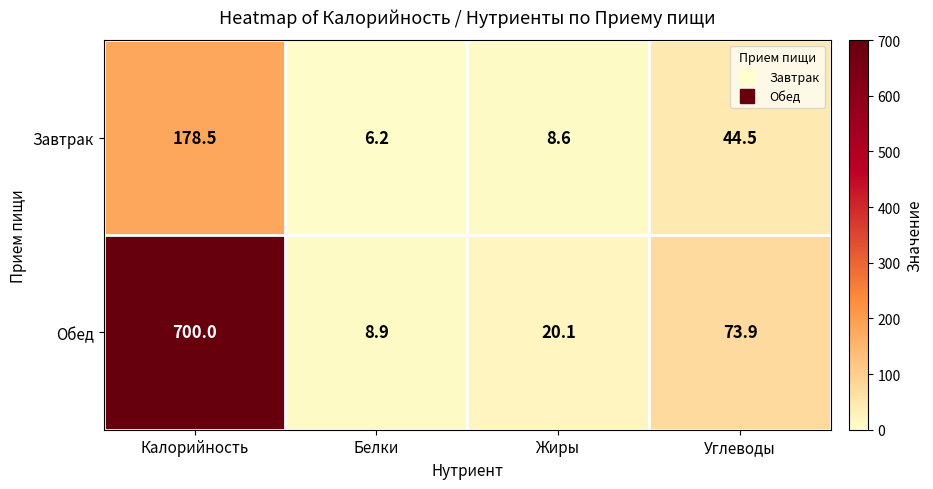

At which label does Обед reach its peak?

Калорийность